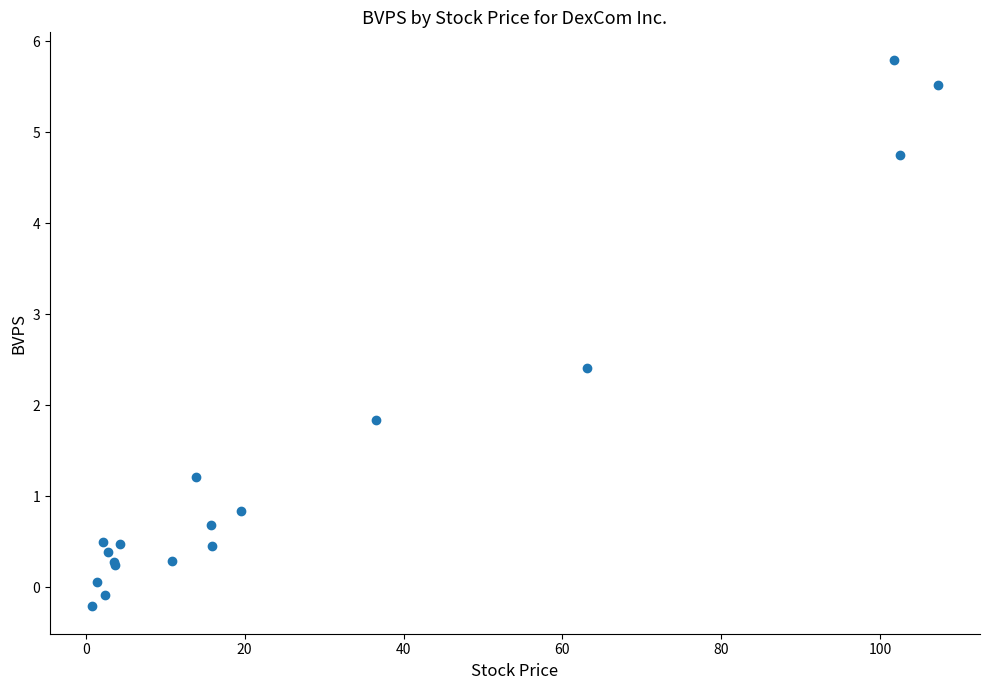

What Y value in the scatter plot is closest to 2?

1.8